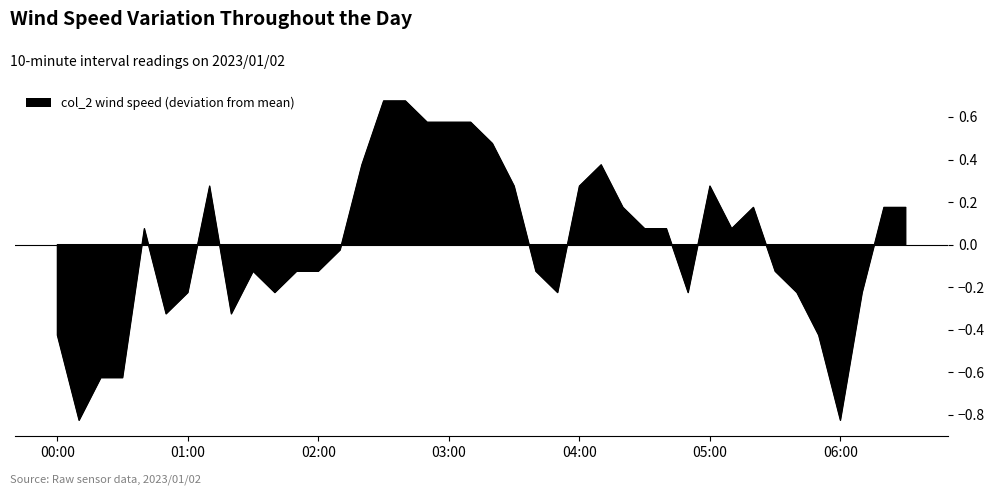

What is the minimum value shown in the chart?

-0.8